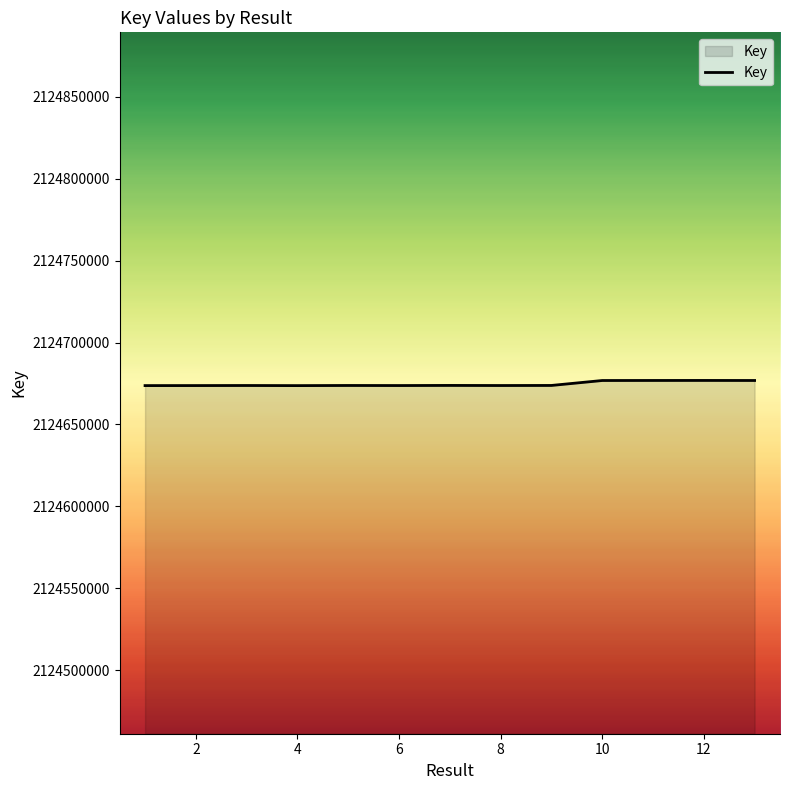

What is the maximum value shown in the chart?

2124676888